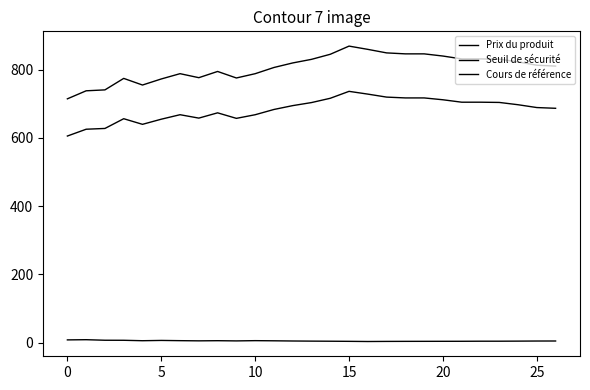

How many lines are shown in the chart?

3